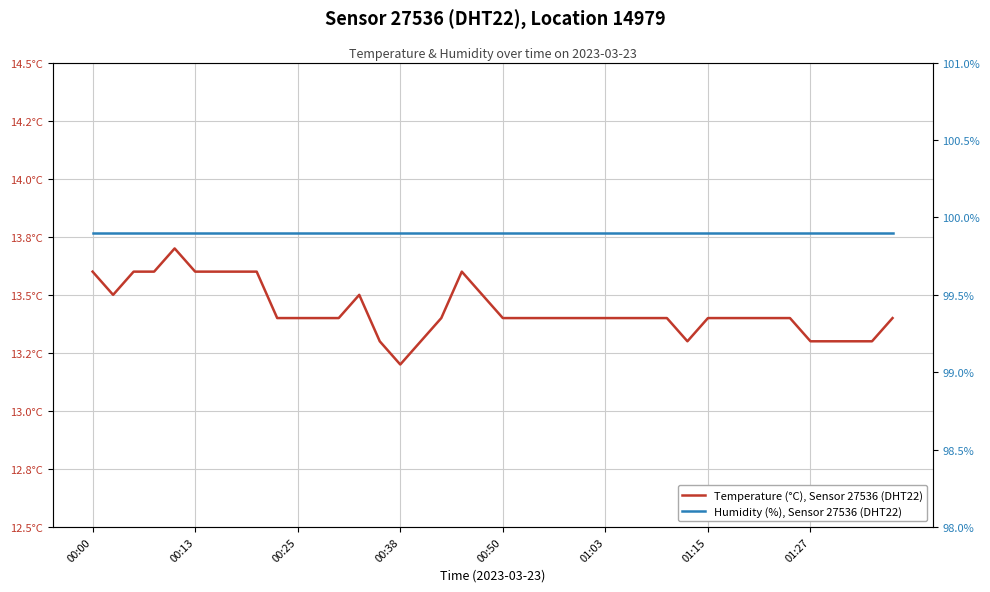

What are all the series names shown in the legend?

Temperature (°C), Sensor 27536 (DHT22), Humidity (%), Sensor 27536 (DHT22)